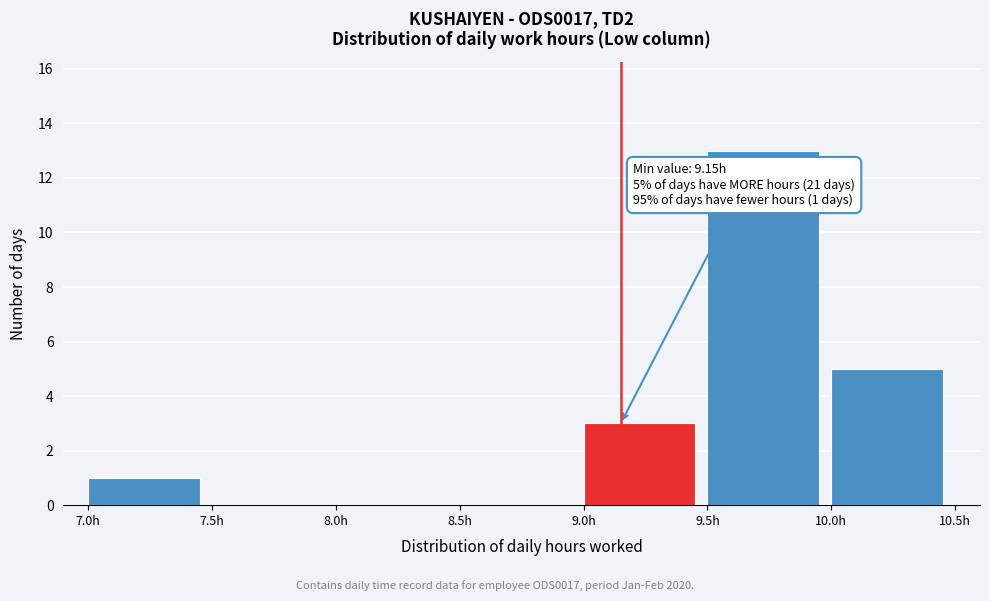

Which range on the x-axis has the tallest bar?

9.5 to 10.0